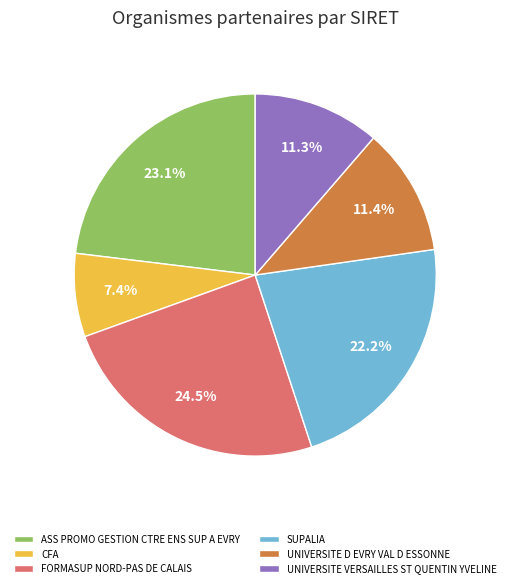

Is it true that UNIVERSITE VERSAILLES ST QUENTIN YVELINE is 11% of the pie?

True